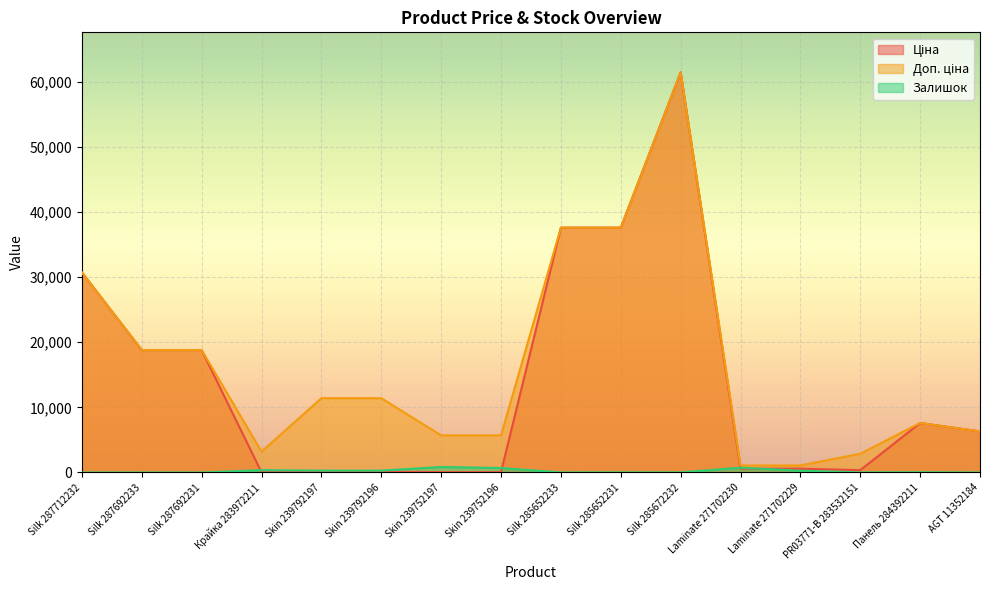

What is the highest value of the Ціна series?

61434.3